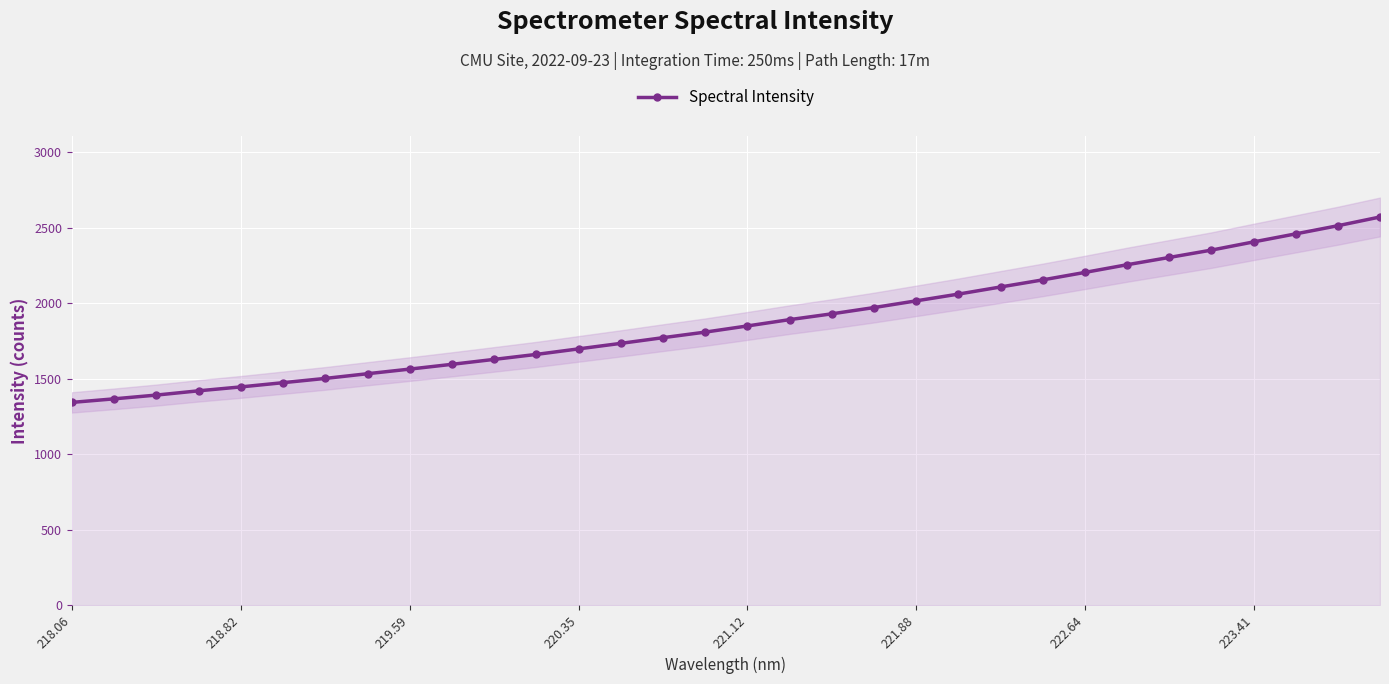

What is the difference between the second highest and second lowest values?

1146.1